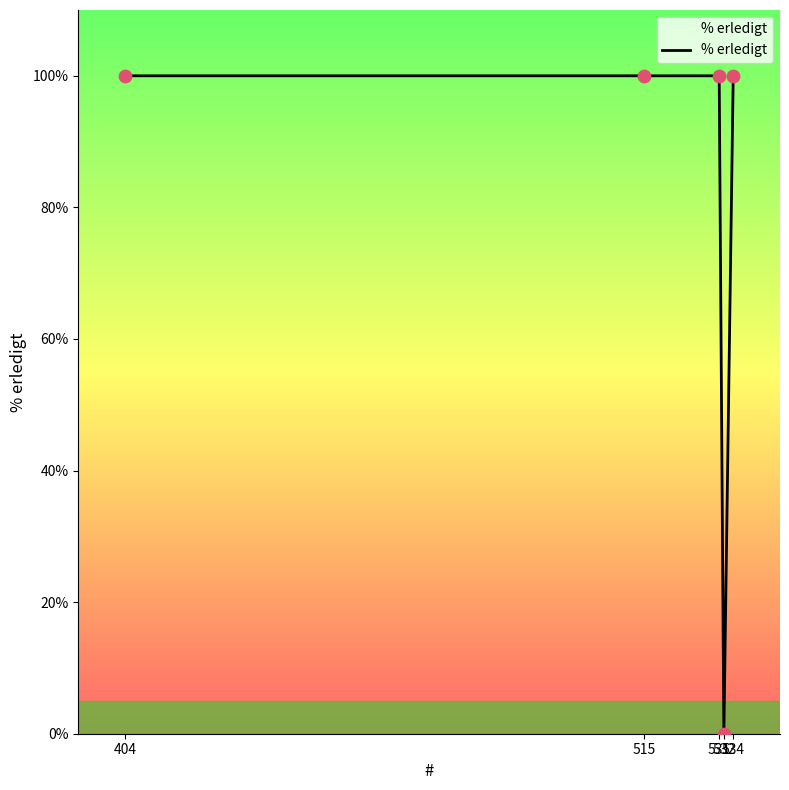

What is the ratio of the value at 534 to the value at 404?

1.0